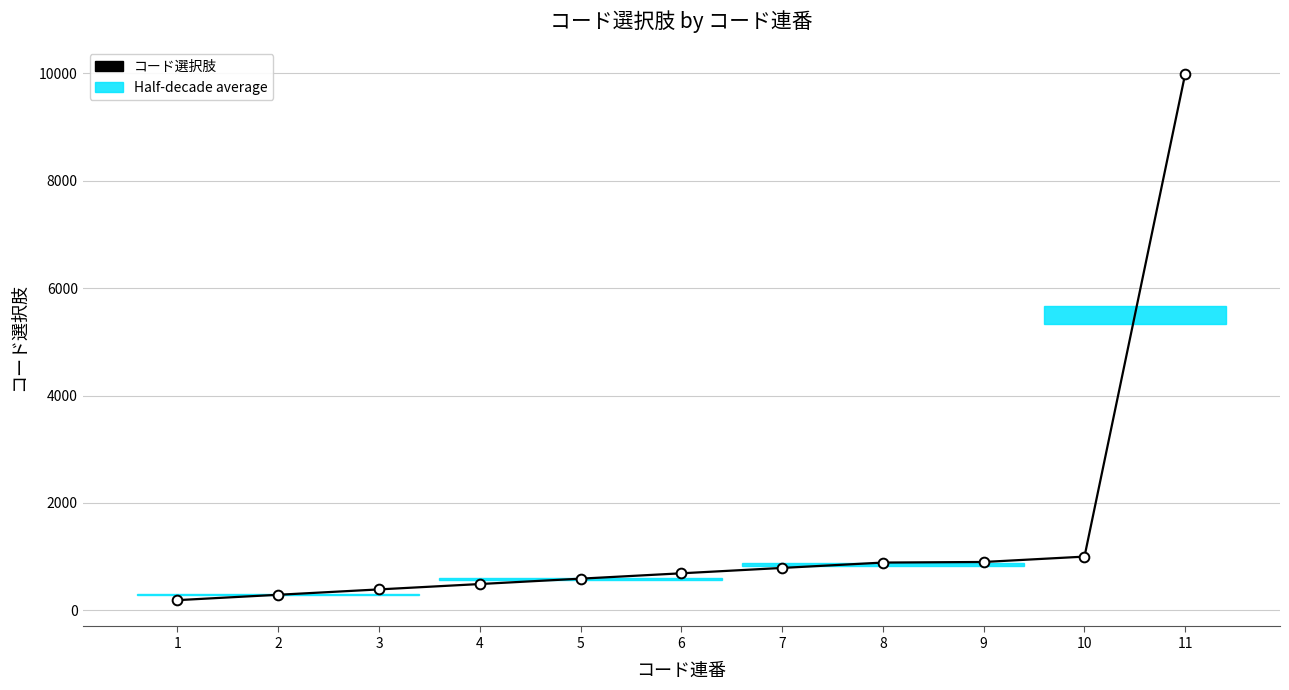

What is the value of the 7th point from the left?

789